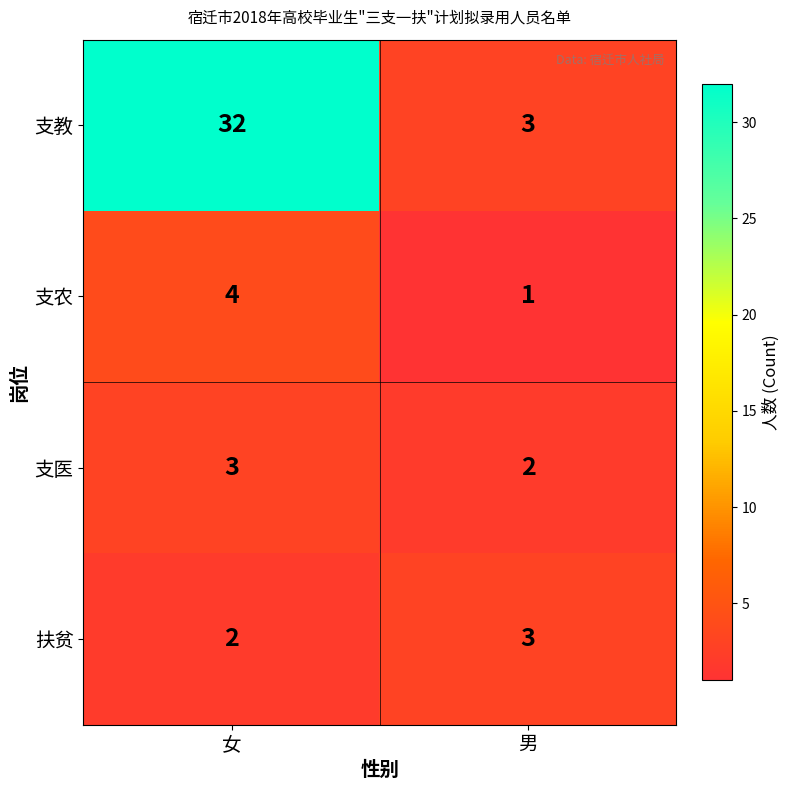

What is the sum of all 支医 values?

5